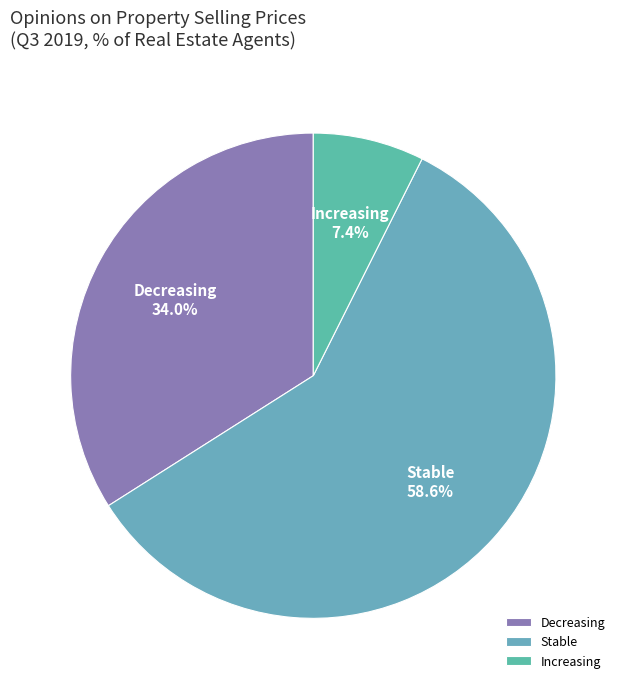

Does any single category account for the majority?

Yes